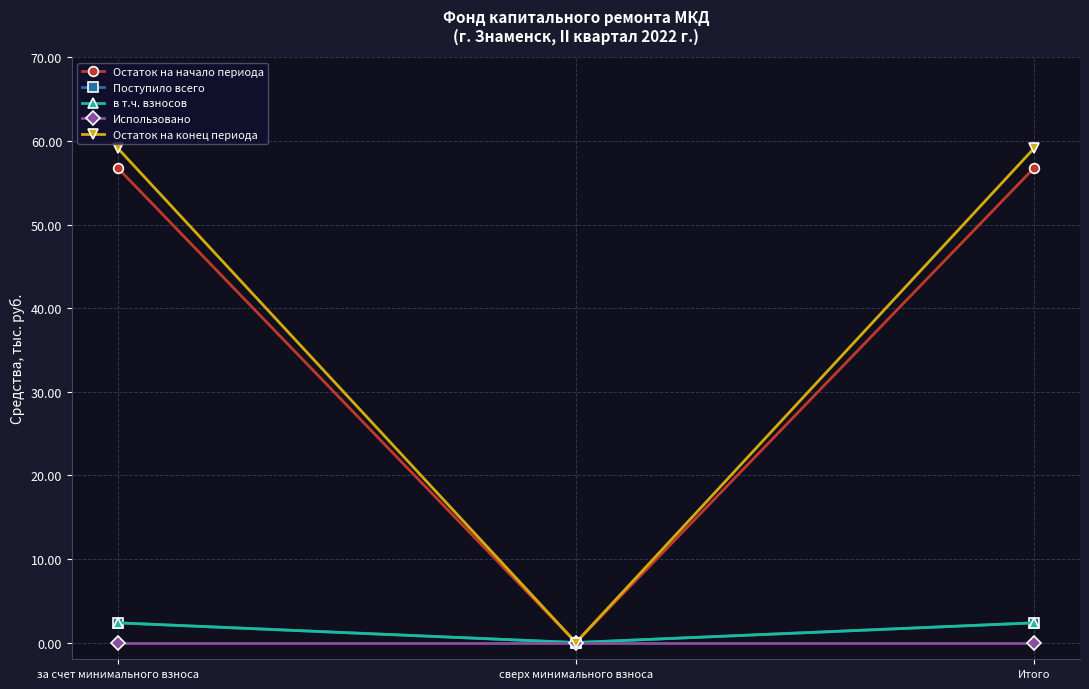

What position from the right is за счет минимального взноса?

3